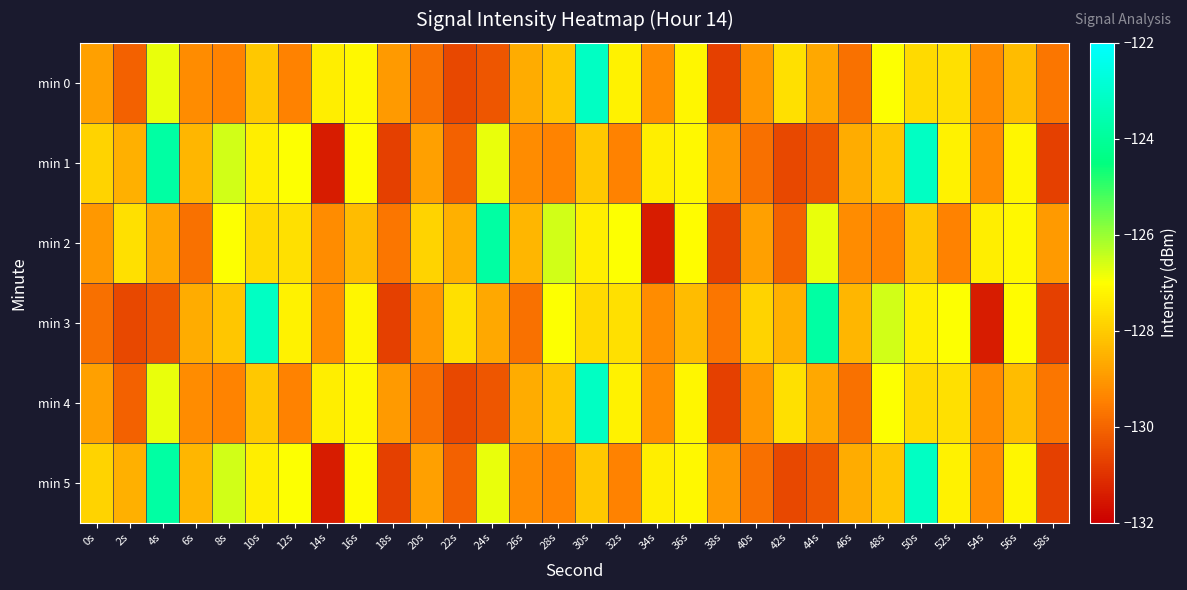

What is the maximum value shown in the chart?

-123.2